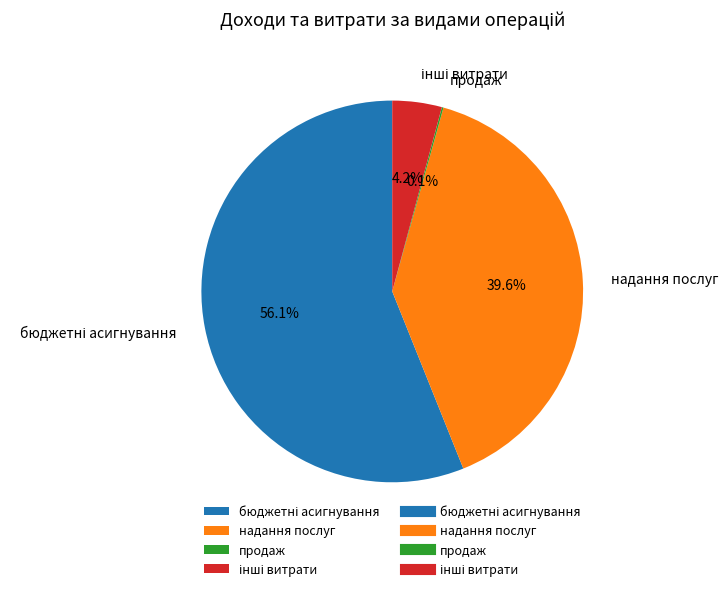

Does надання послуг represent more than half of the total?

No